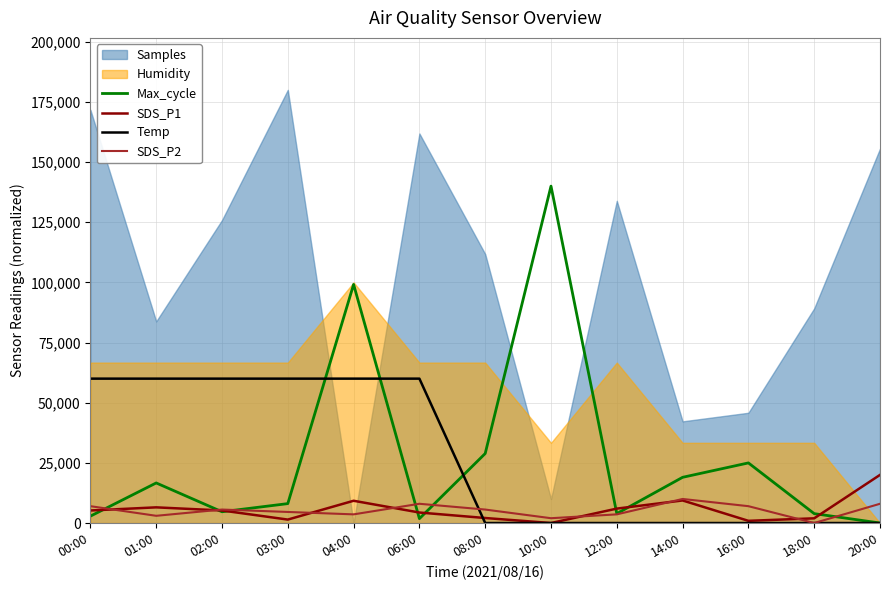

How many values in Max_cycle are above zero?

12